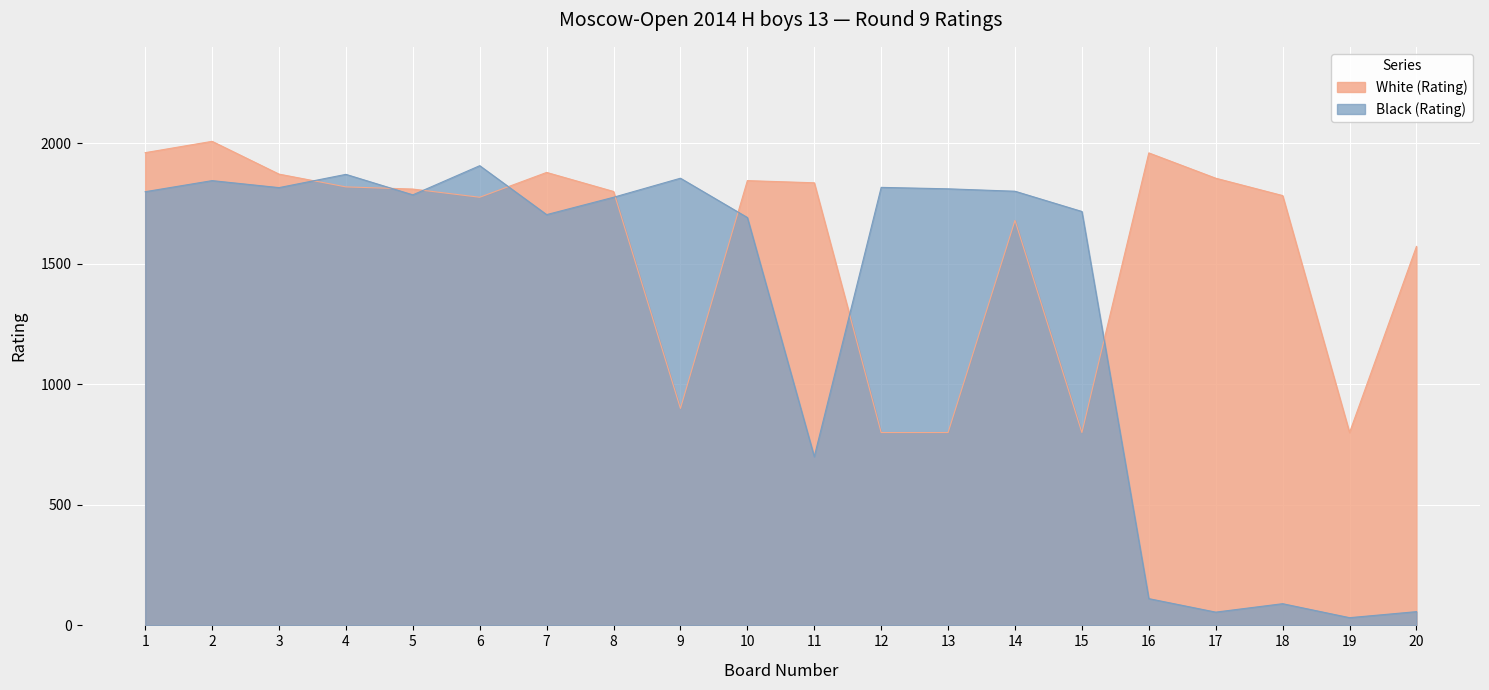

What is the total value across all series at 8?

3576